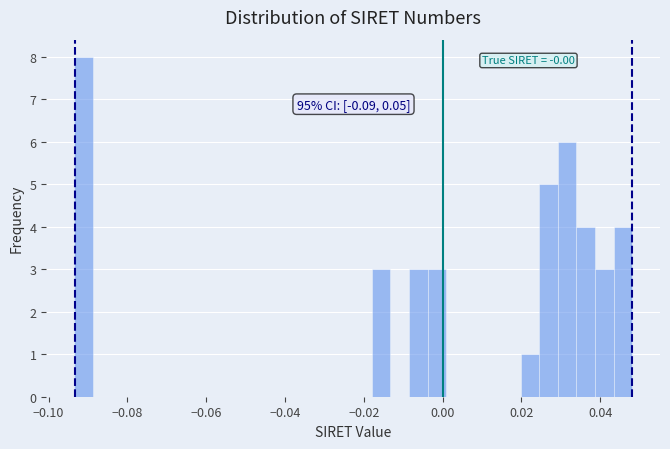

Around what value on the x-axis is the tallest bar? Give the approximate position of its centre, as read against the axis.

-0.092